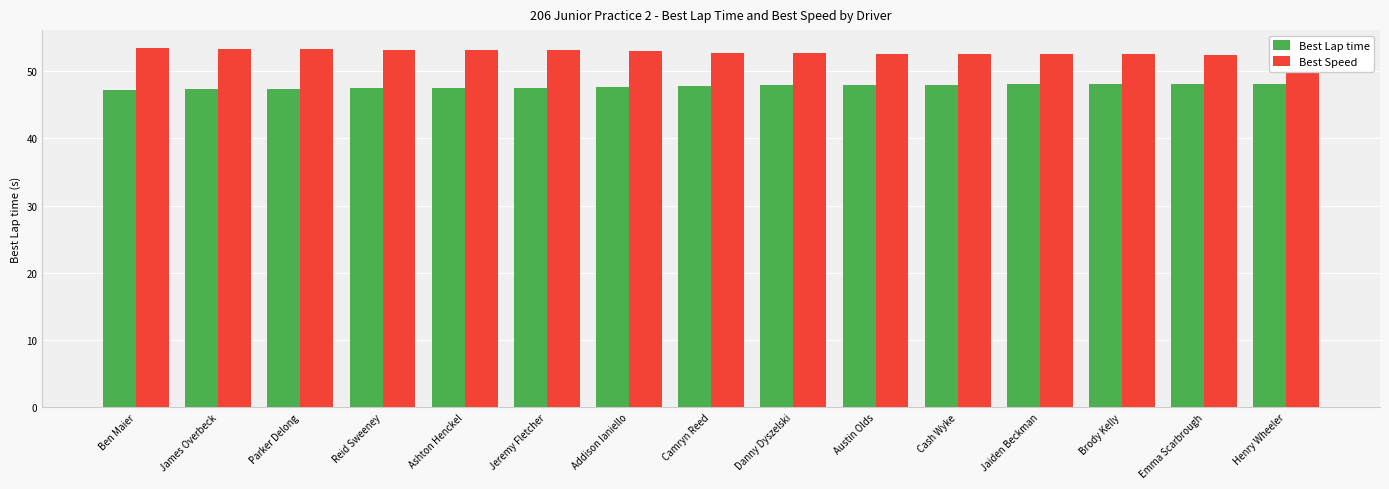

At which category does the chart reach its minimum across all series?

Ben Maier